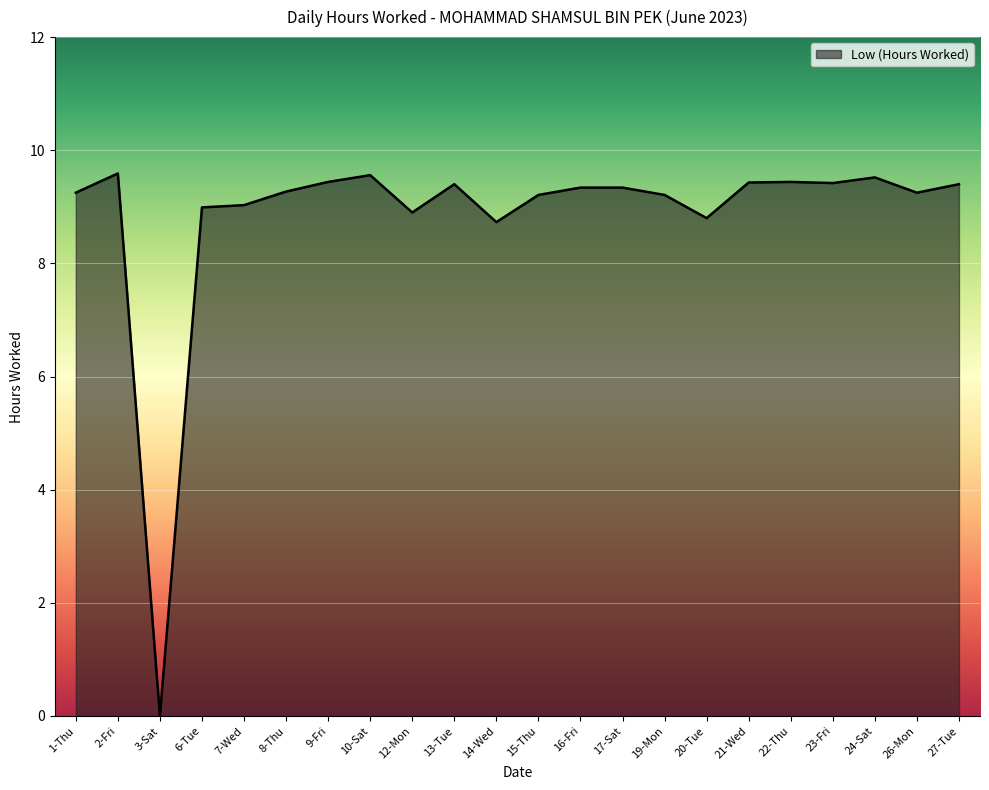

How many lines are shown in the chart?

1